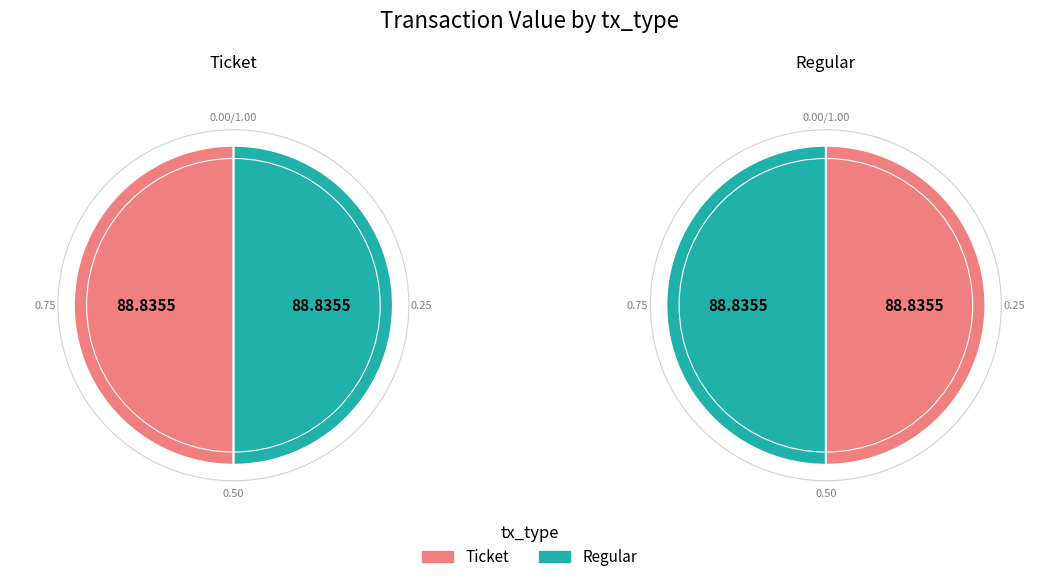

Count the number of slices in the pie.

2